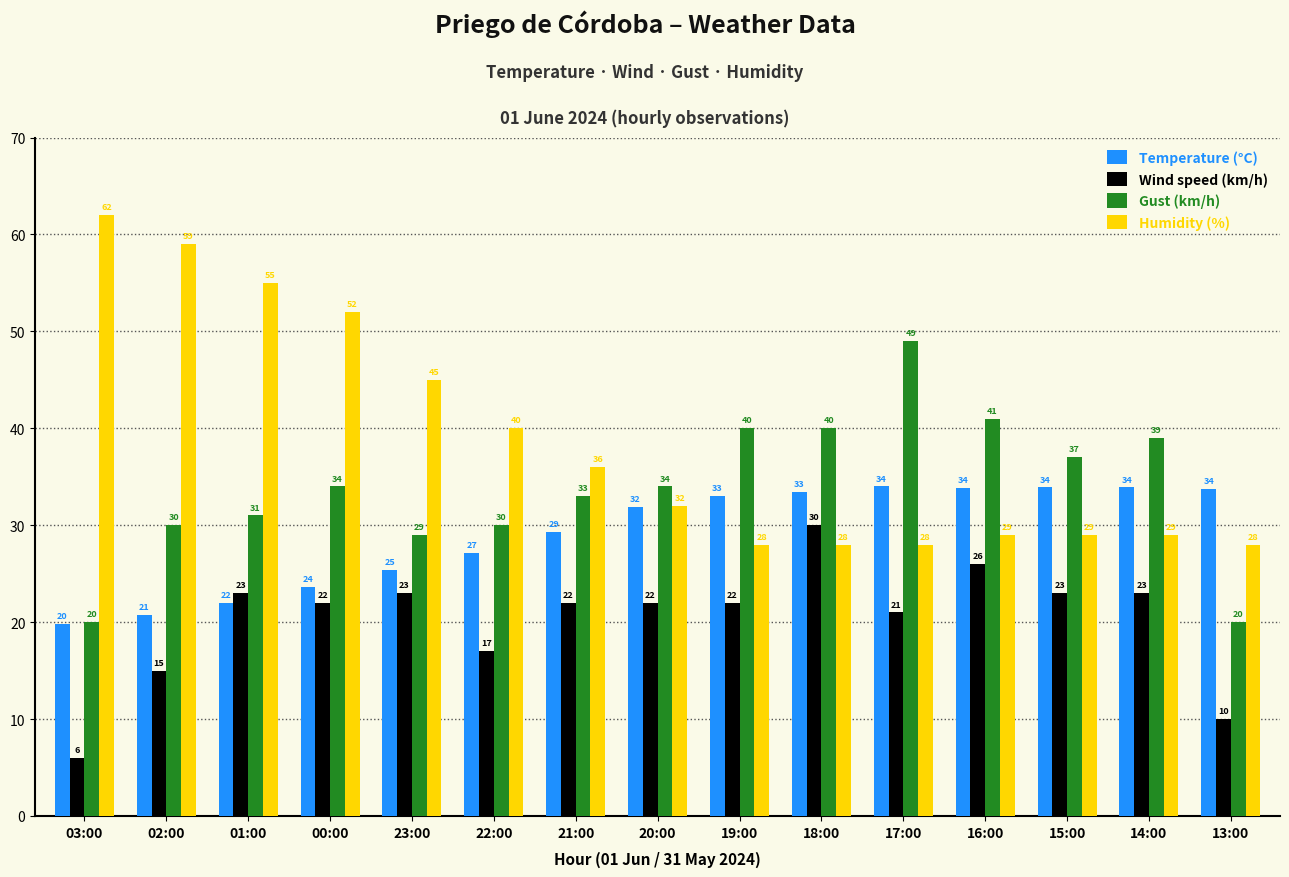

What value does the Wind speed (km/h) series have at 22:00?

17.0